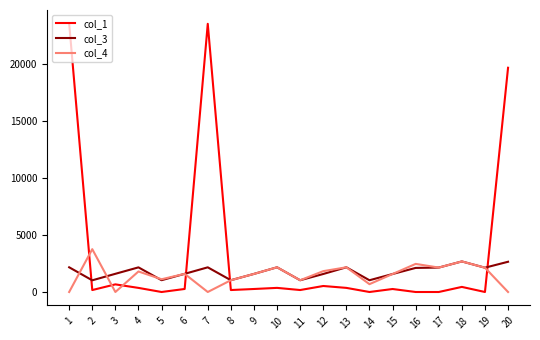

Between which two adjacent categories do col_1 and col_4 first intersect?

1 and 2